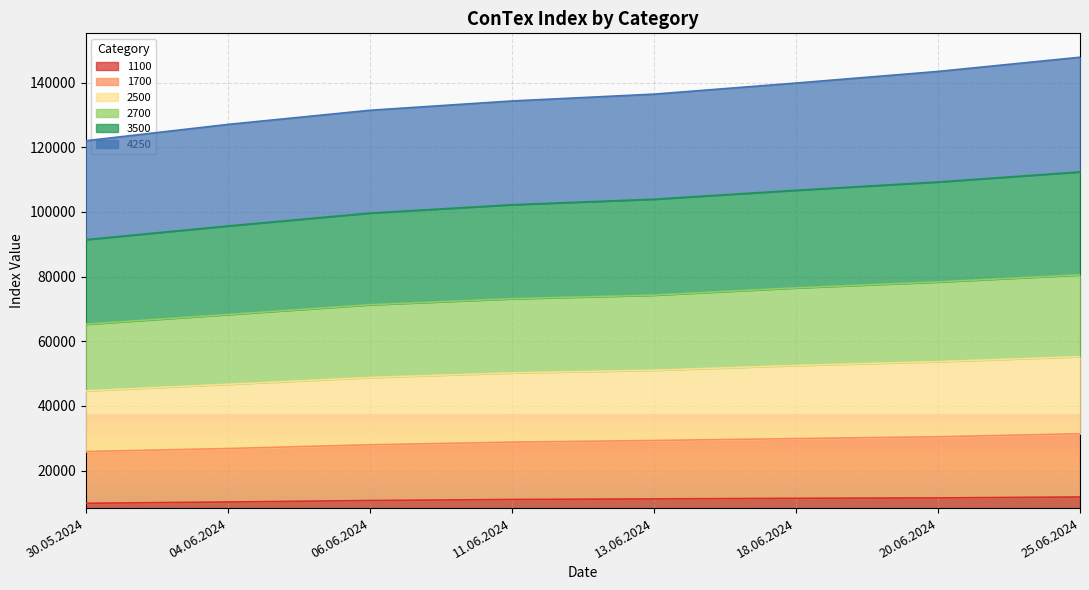

At which category is the sum across all series the highest?

25.06.2024